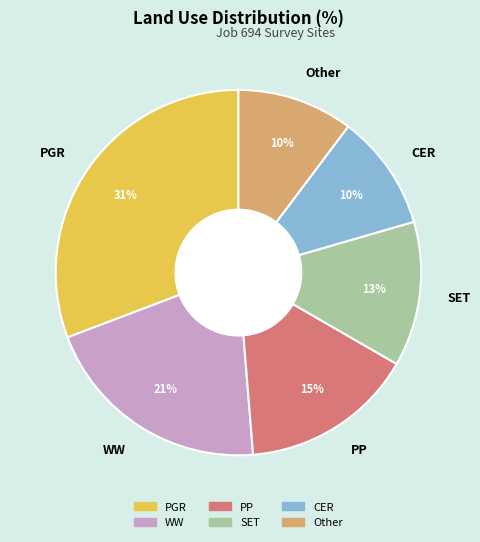

Is there any slice that represents more than half of the pie?

No